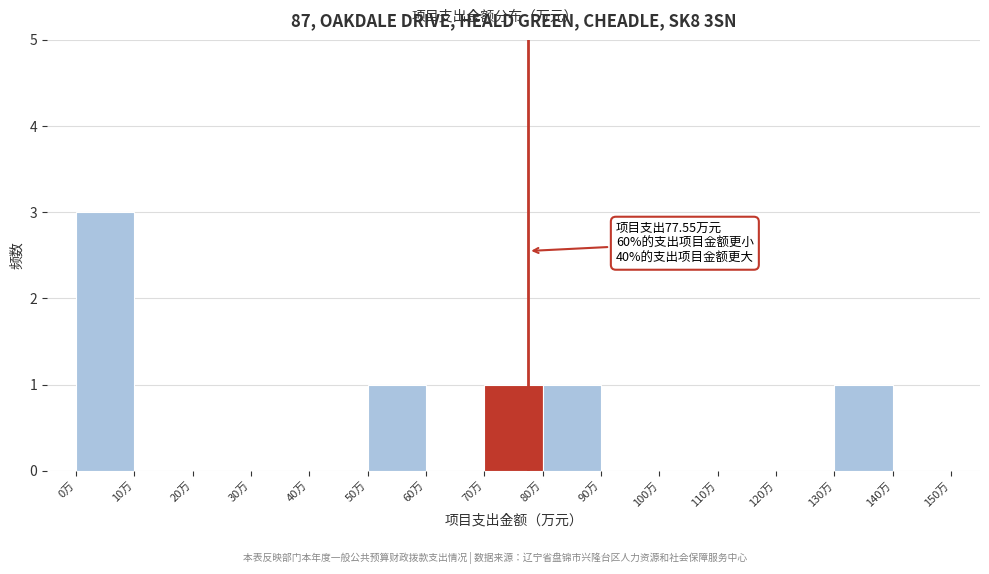

Which range on the x-axis has the tallest bar?

0 to 10